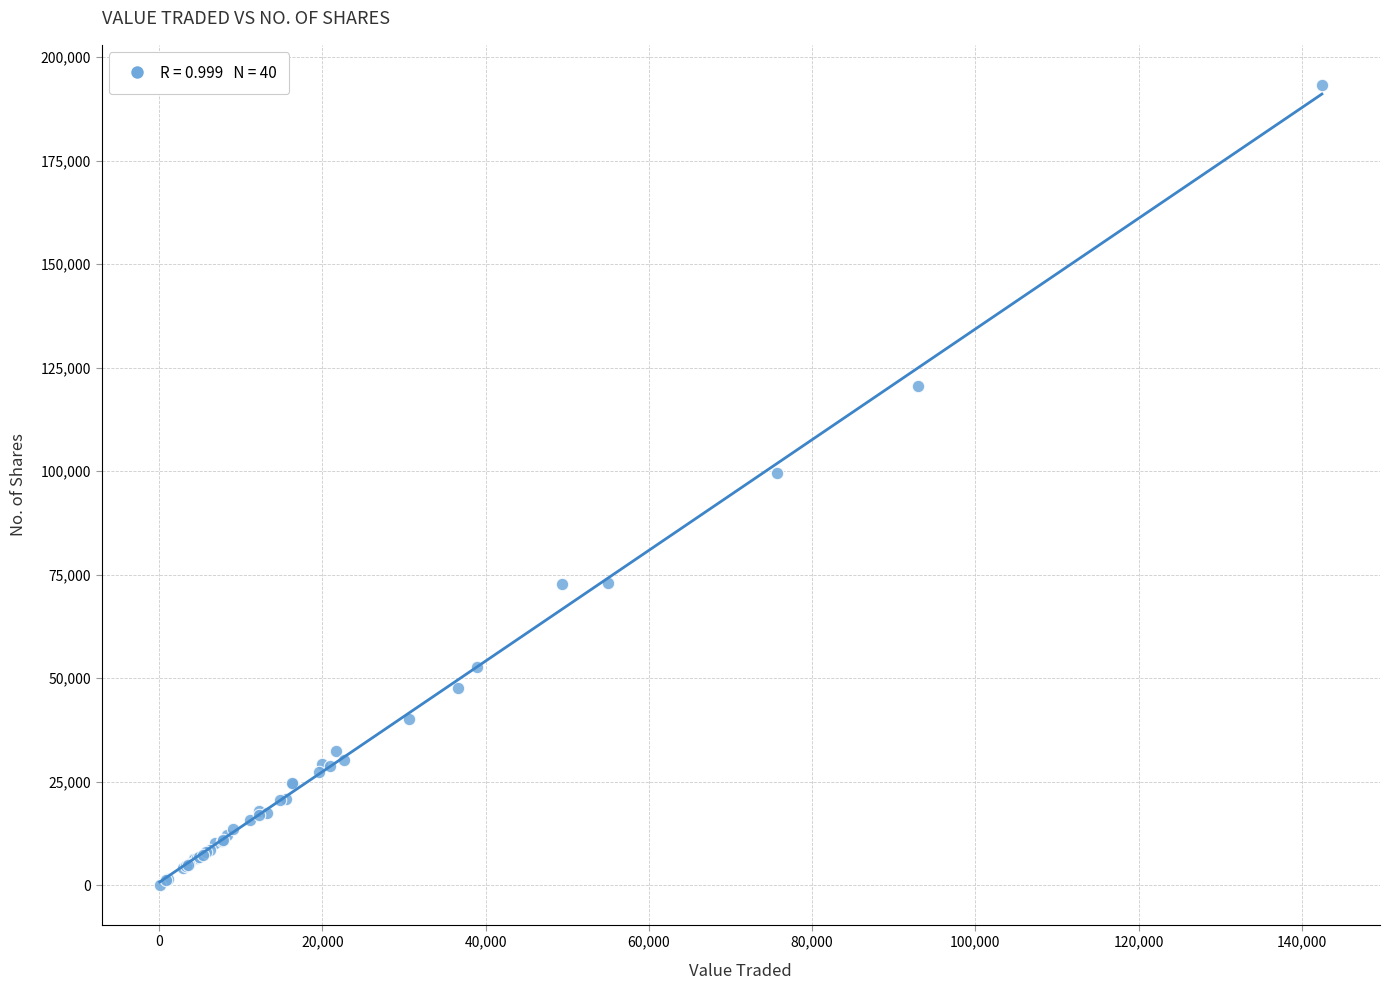

What Y value in the scatter plot is closest to 96707?

99632